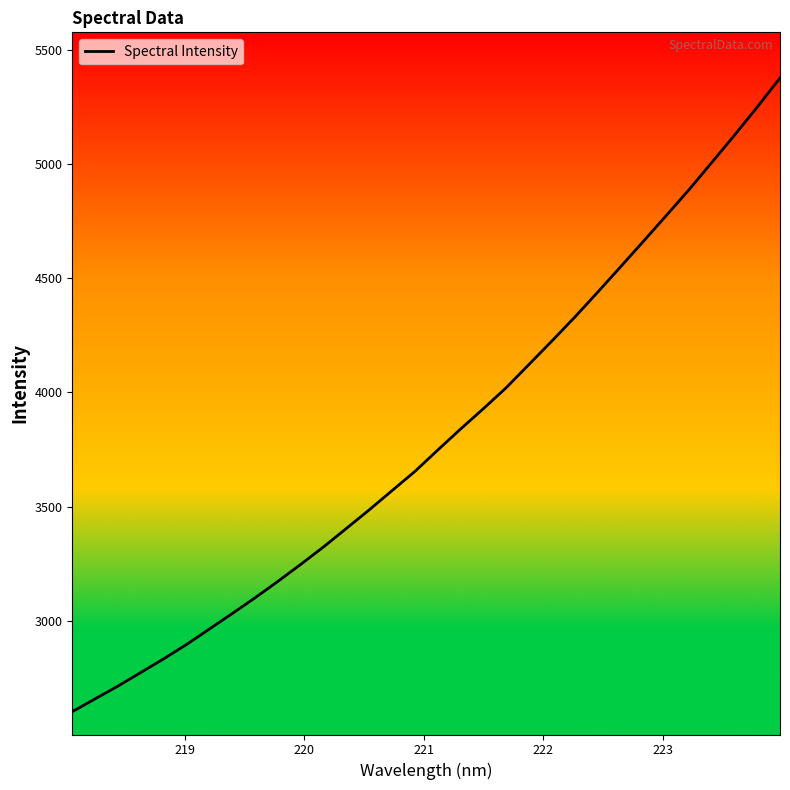

What is the greatest value displayed?

5377.2